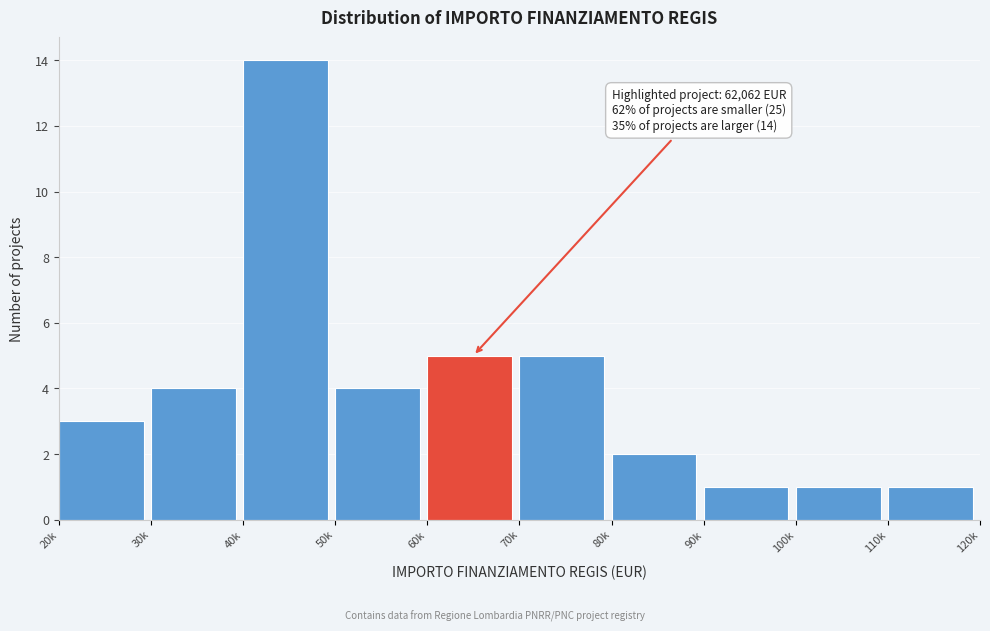

Reading left to right, list all the values displayed in this chart.

3	4	14	4	5	5	2	1	1	1